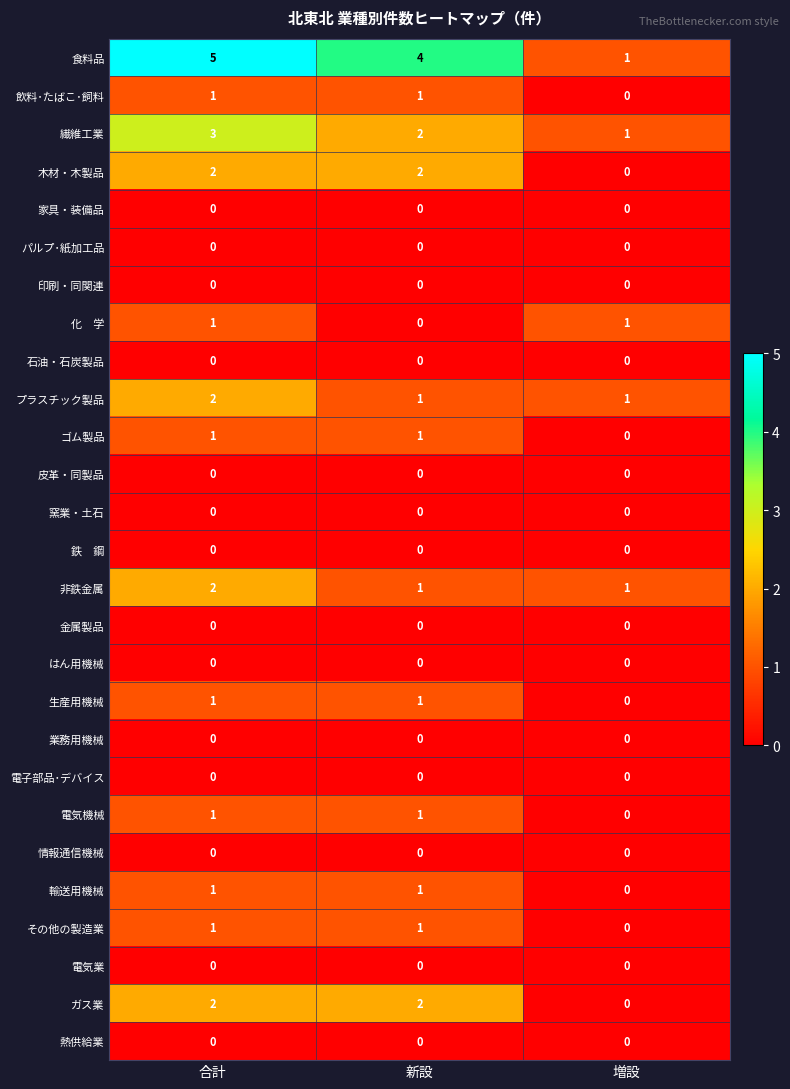

Which label corresponds to the largest value in the chart?

合計